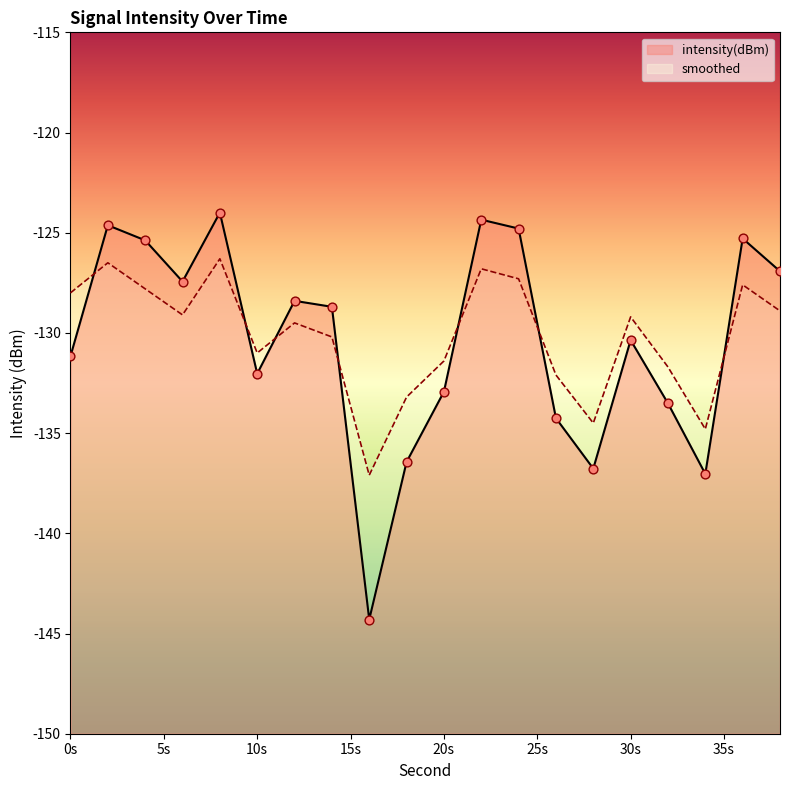

What are all the series names shown in the legend?

intensity(dBm), smoothed